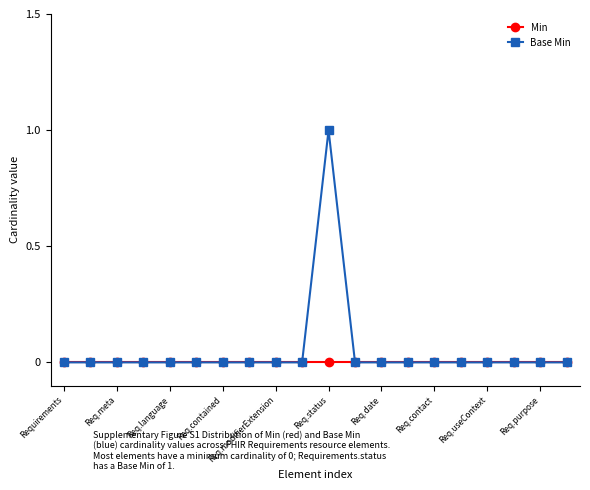

What is the value of the Base Min point at the 11th from the left?

1